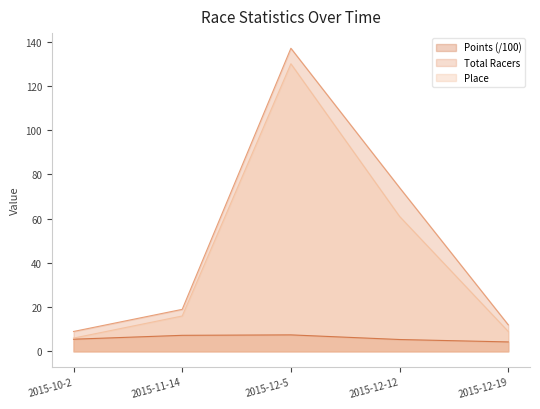

What is the sum of the Total Racers values at 2015-12-19 and 2015-12-12?

86.0